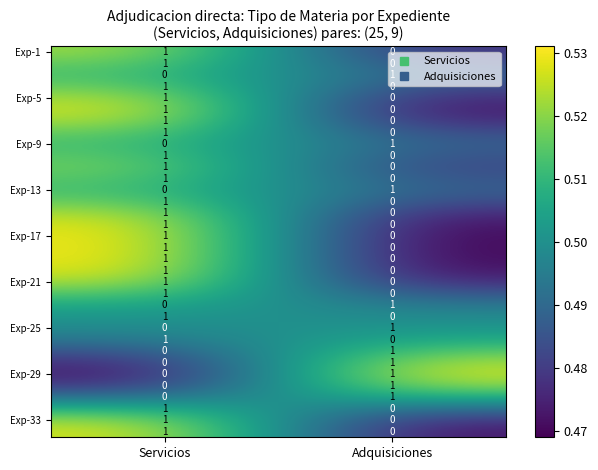

What is the minimum value shown in the chart?

0